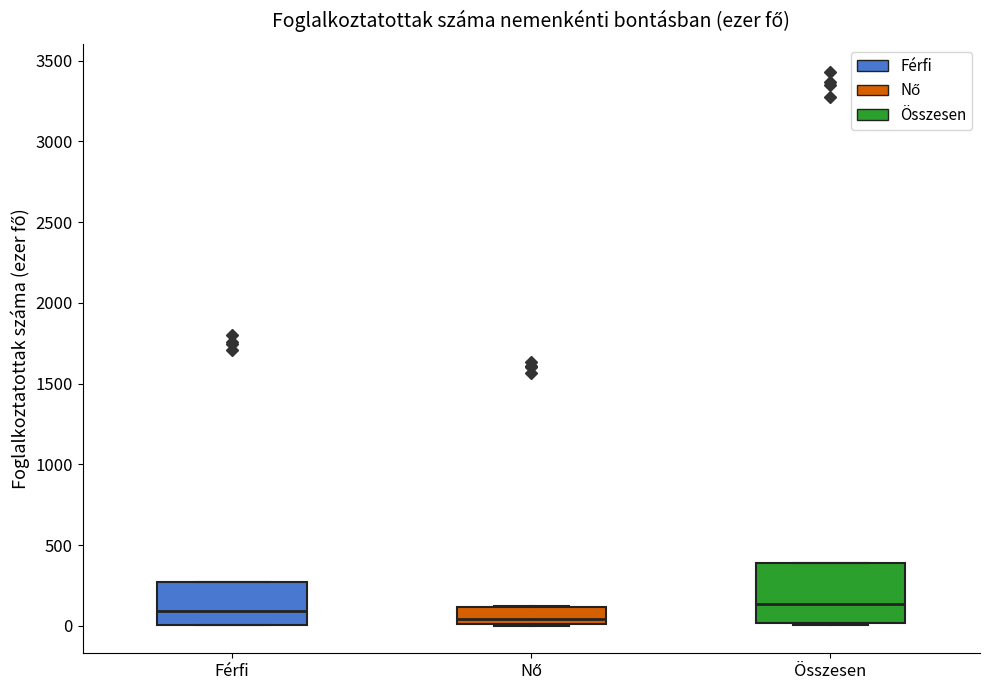

Where is the upper edge of the box for Férfi on the y-axis? The values are not printed on the chart, so give them approximately, as read against the axis.

250